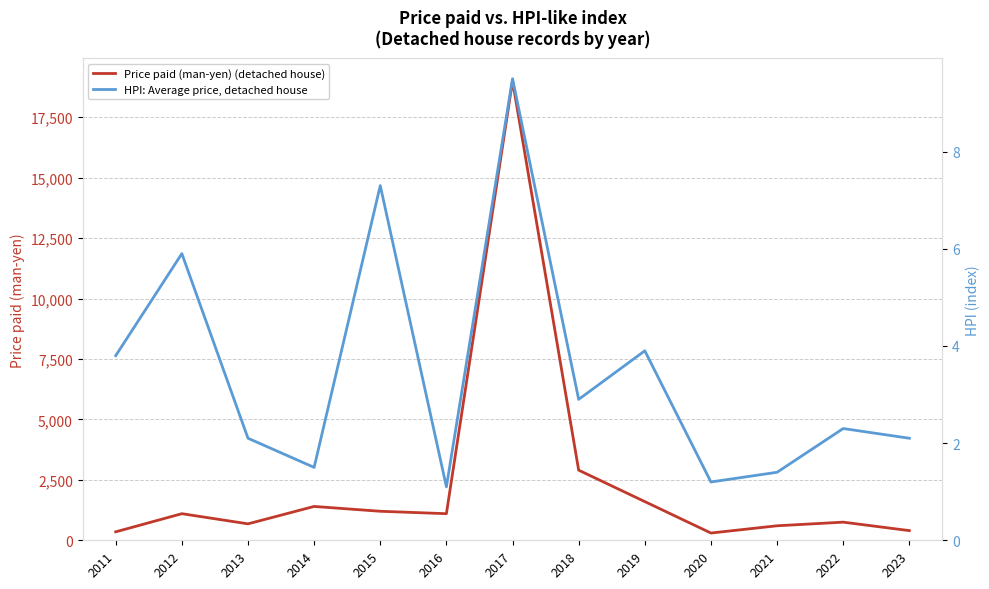

True or false: HPI: Average price, detached house and Price paid (man-yen) (detached house) intersect in this chart.

False